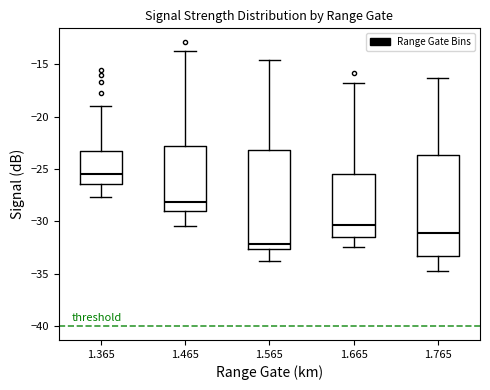

Which box's median line is the highest?

1.365